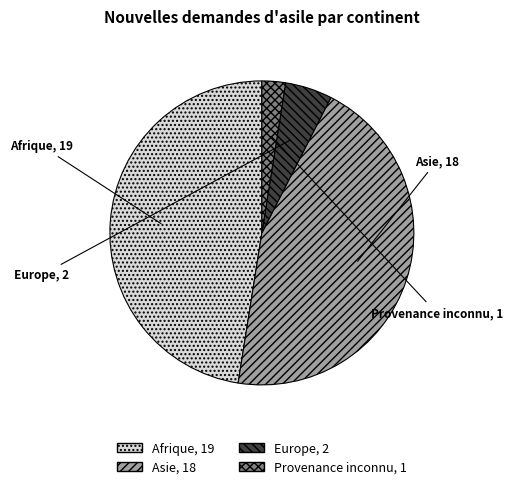

What is the largest slice in the pie chart?

Afrique